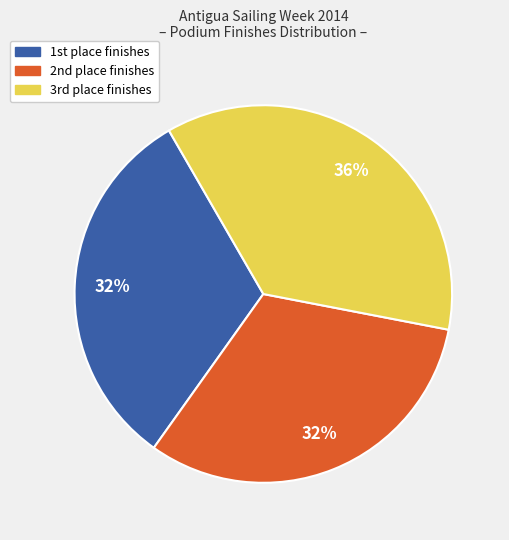

Which category has the biggest portion of the pie?

3rd place finishes